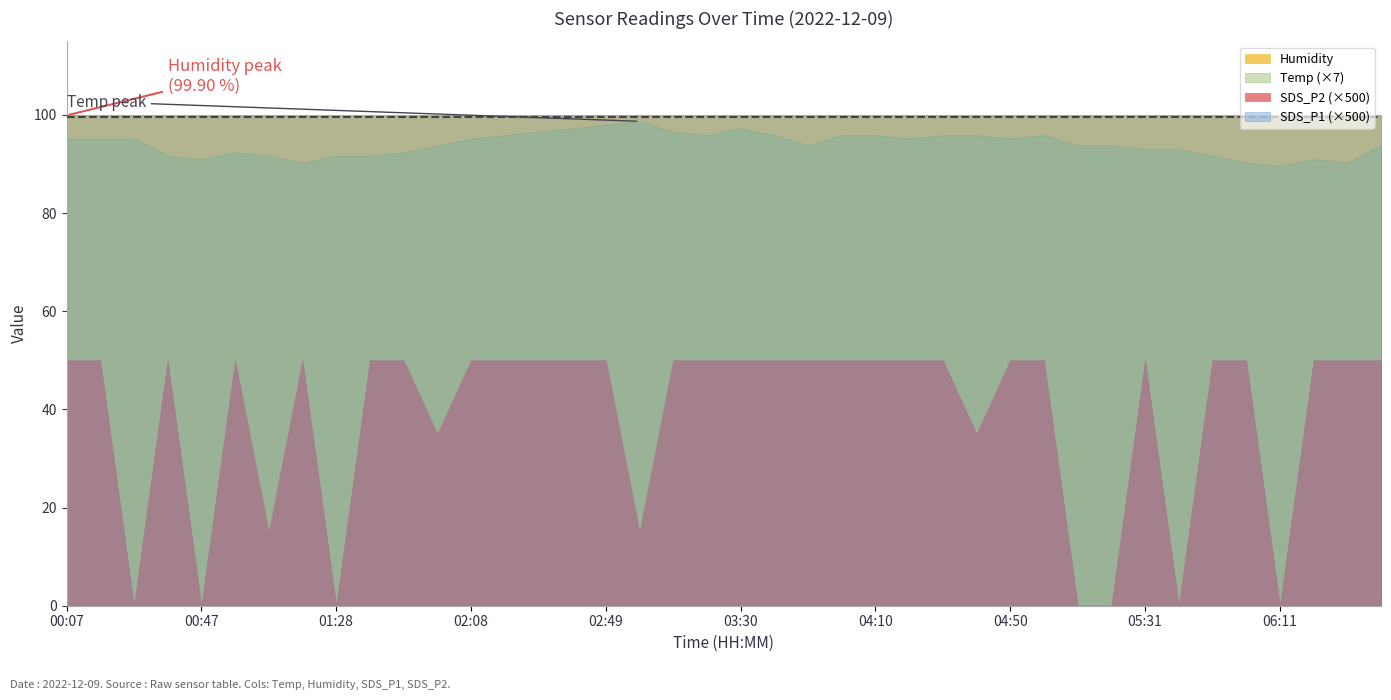

Is it true that Humidity equals 33.5 at 03:40?

False